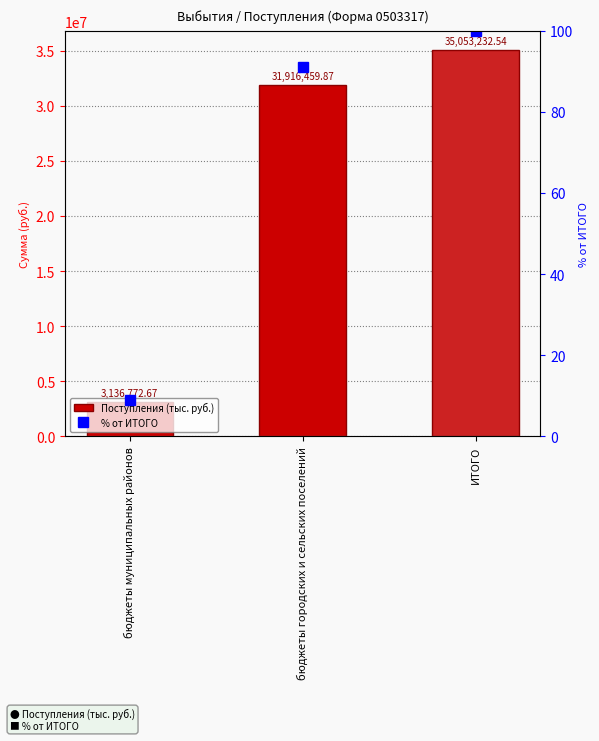

Which series has the largest total across all categories?

Поступления (тыс. руб.)